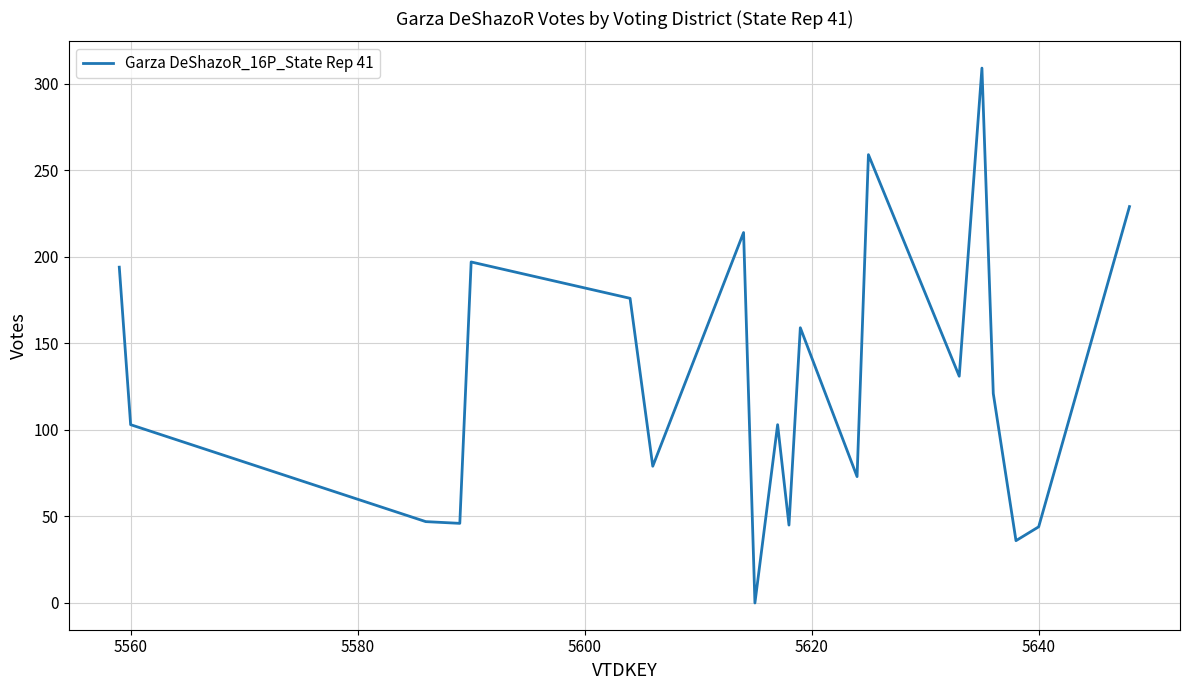

What is the difference between the maximum and minimum values?

309